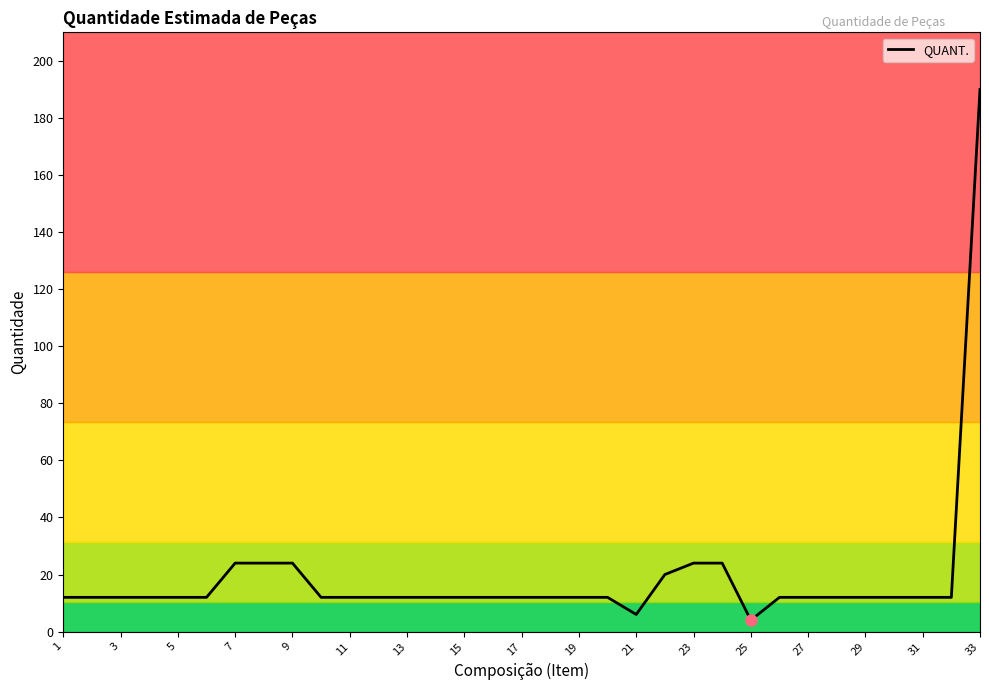

What is the difference between the maximum and minimum values?

186